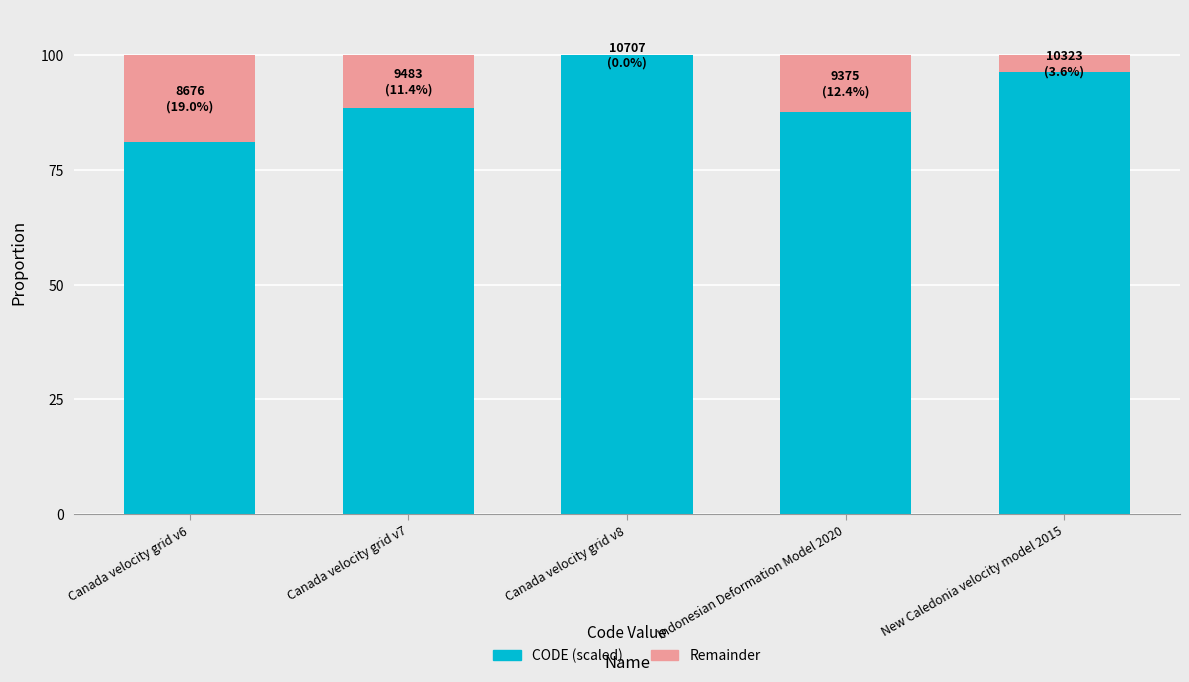

What is the difference between the CODE (scaled) values at Canada velocity grid v7 and Canada velocity grid v6?

7.5